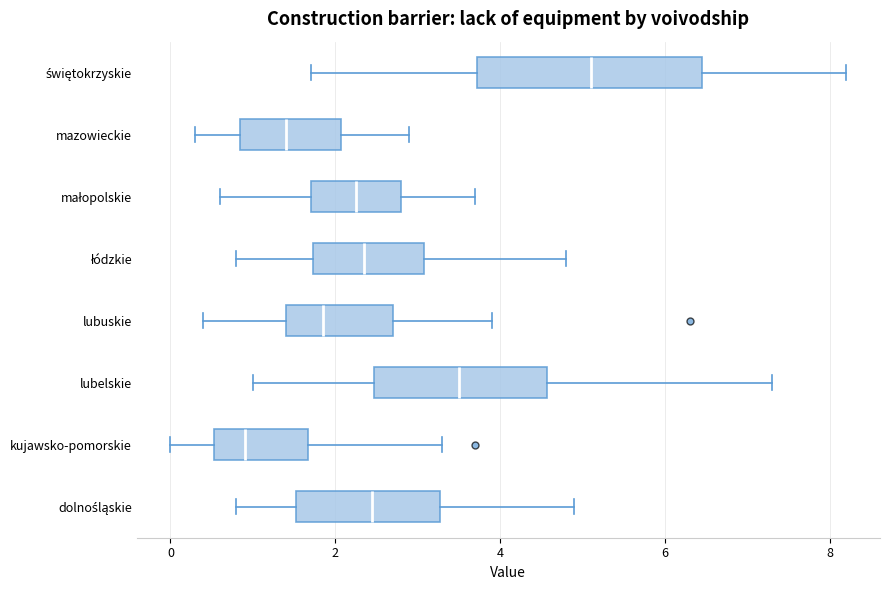

Where is the left edge of the box for łódzkie on the x-axis? The values are not printed on the chart, so give them approximately, as read against the axis.

1.8